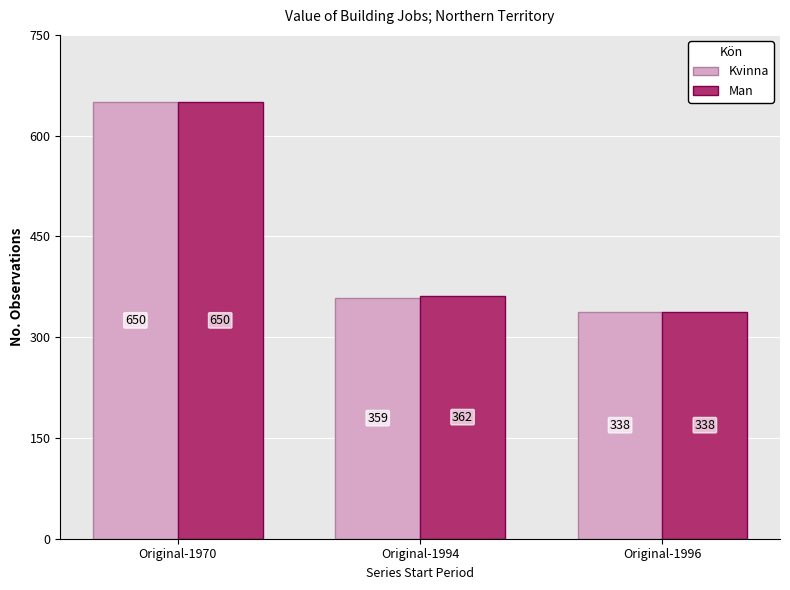

At which category is the sum across all series the highest?

Original-1970